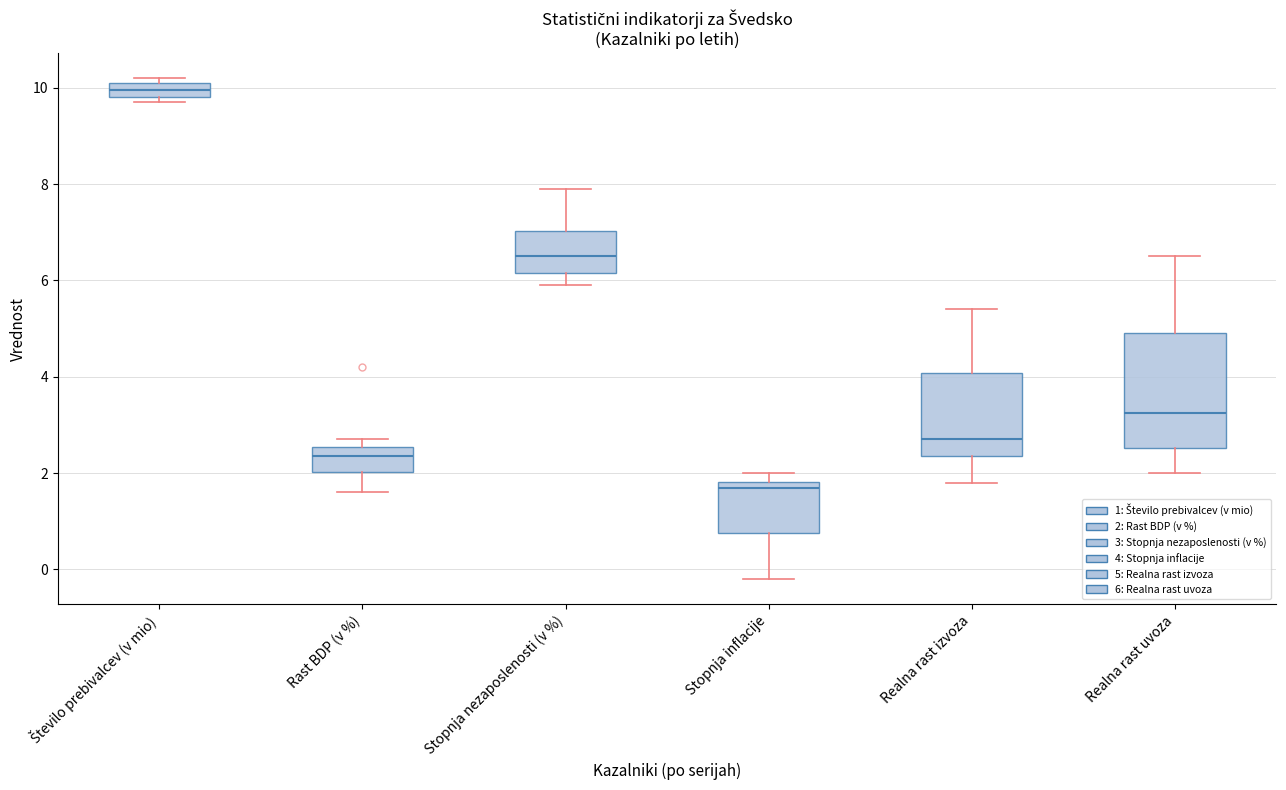

Where is the lower edge of the box for Število prebivalcev (v mio) on the y-axis? The values are not printed on the chart, so give them approximately, as read against the axis.

9.8